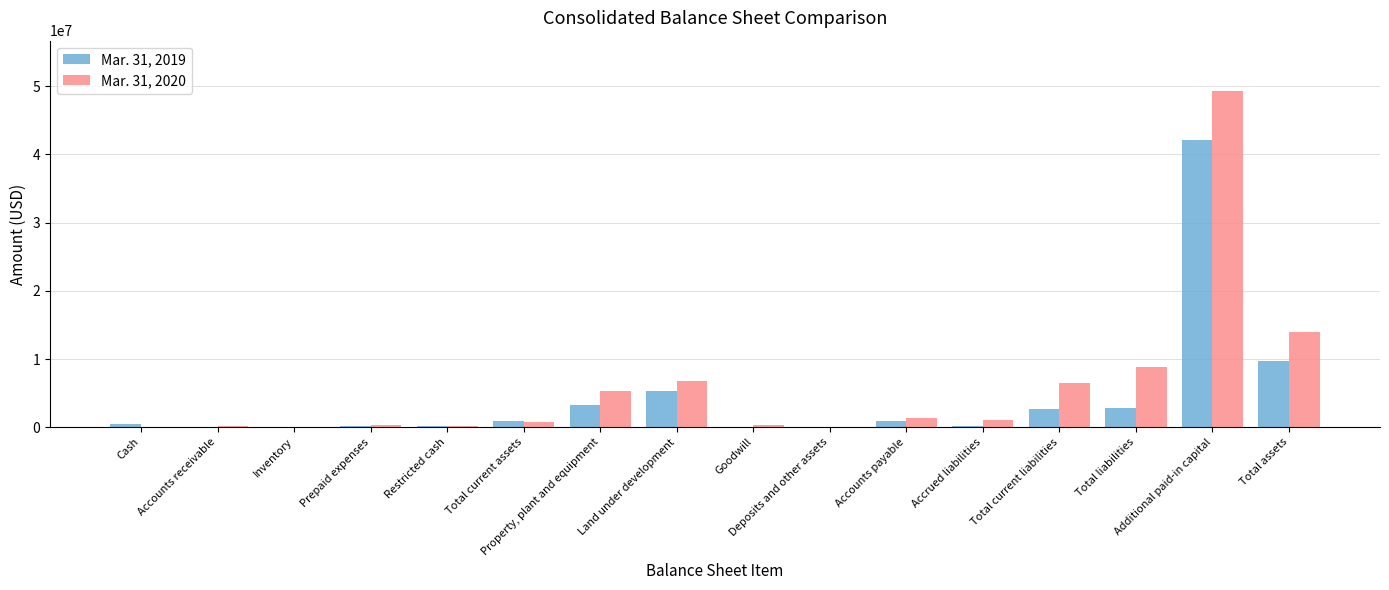

What are all the series names shown in the legend?

Mar. 31, 2019, Mar. 31, 2020